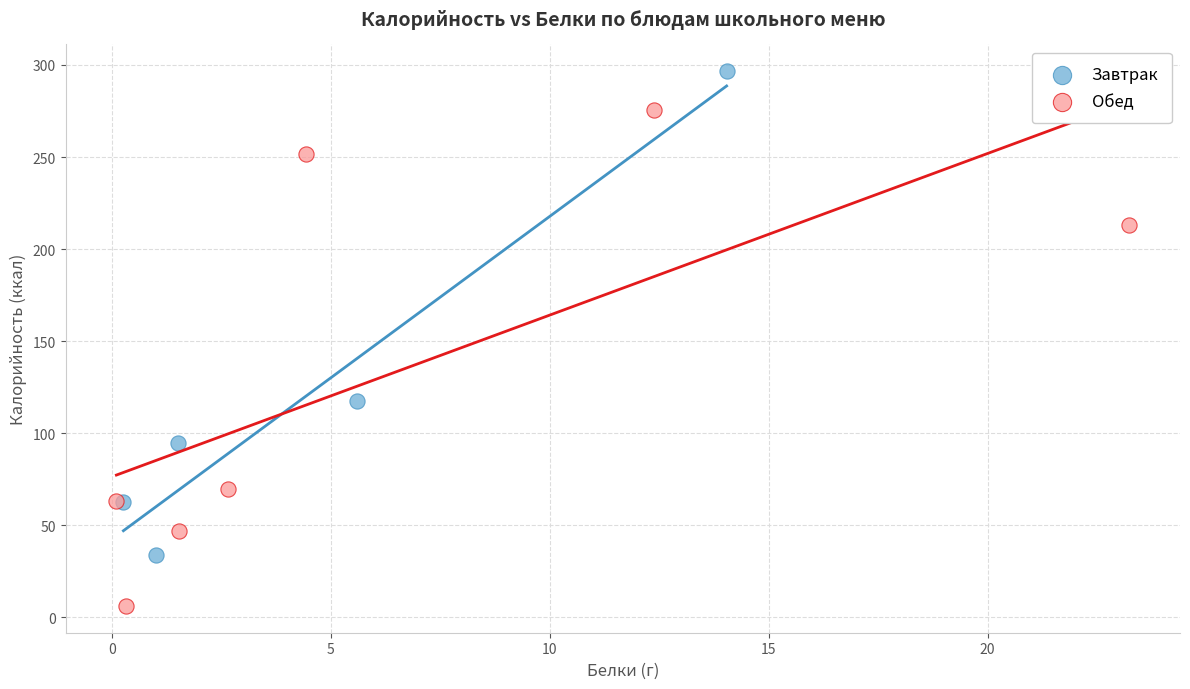

Which series reaches the minimum Y coordinate?

Обед